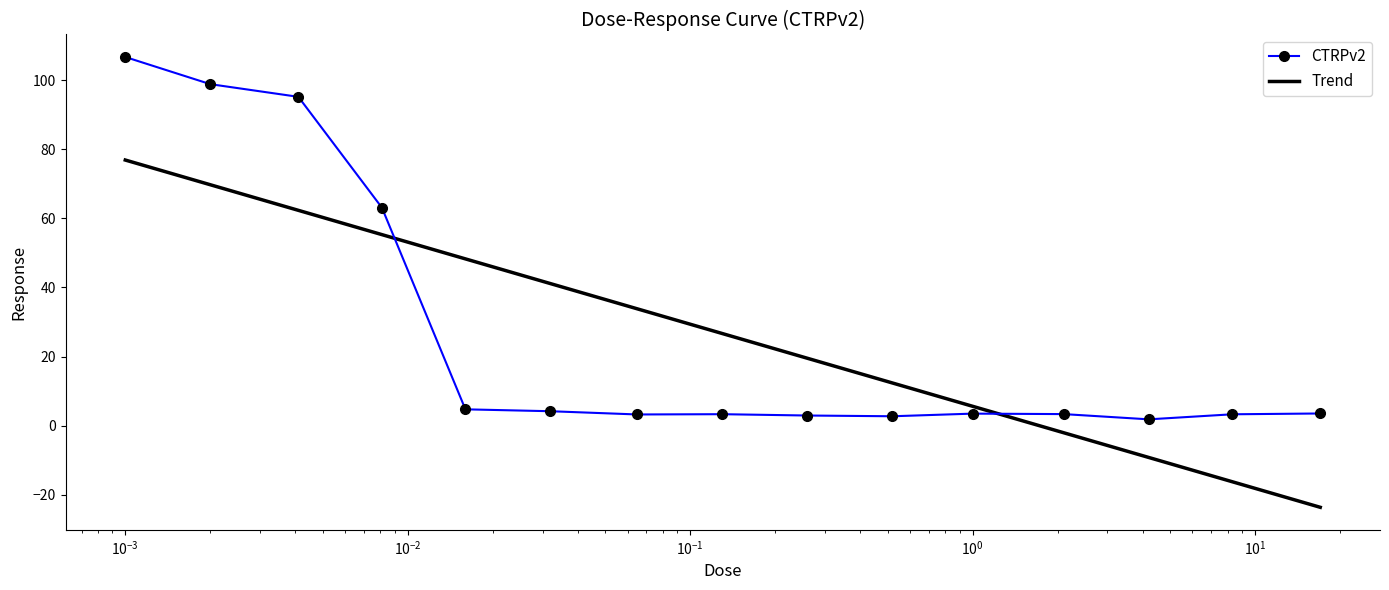

Does the chart have visible grid lines?

No